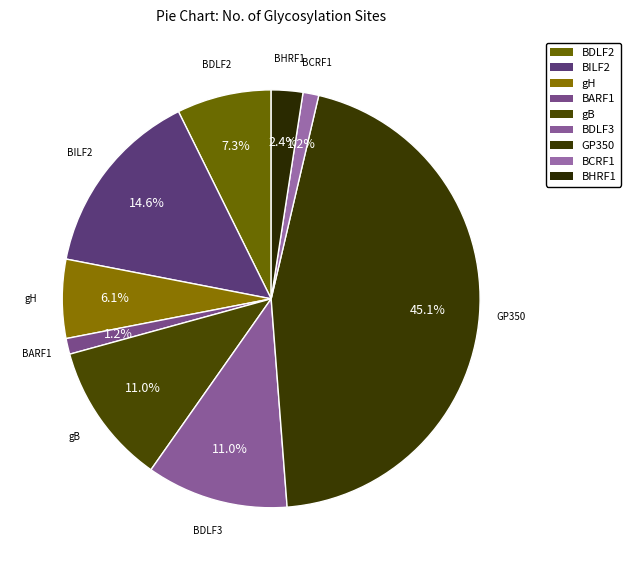

How many segments does this pie chart have?

9